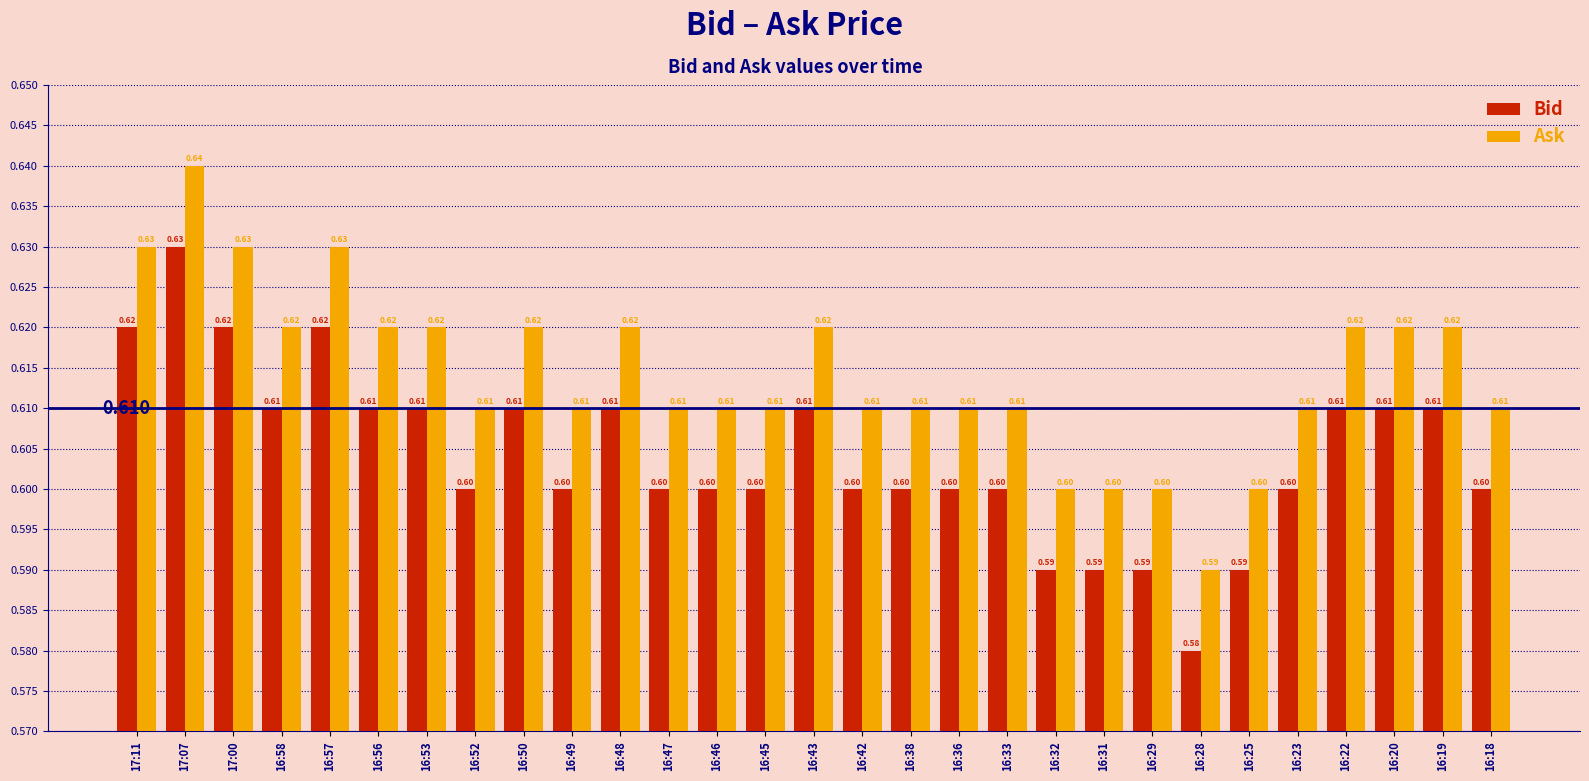

Is the value of Ask at 16:33 greater than the value of Bid at 16:57?

No